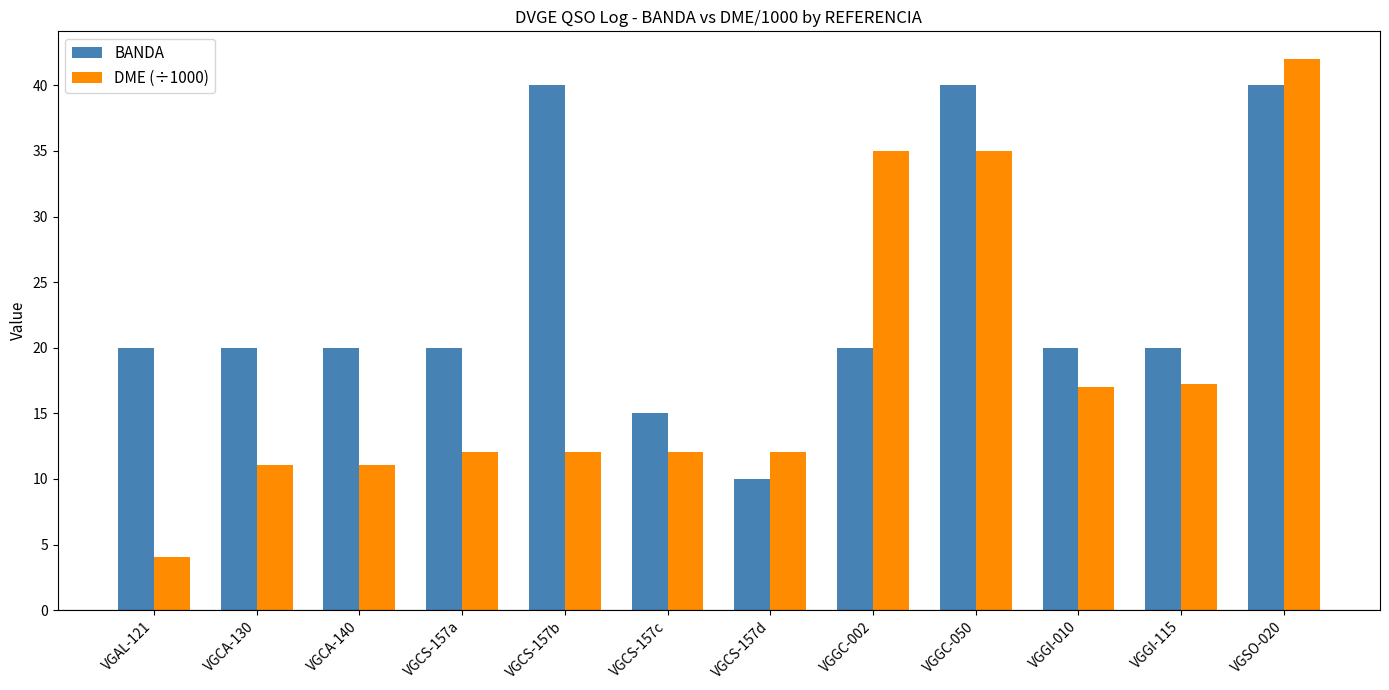

The value of DME (÷1000) at VGGC-002 is 35.0. True or false?

True